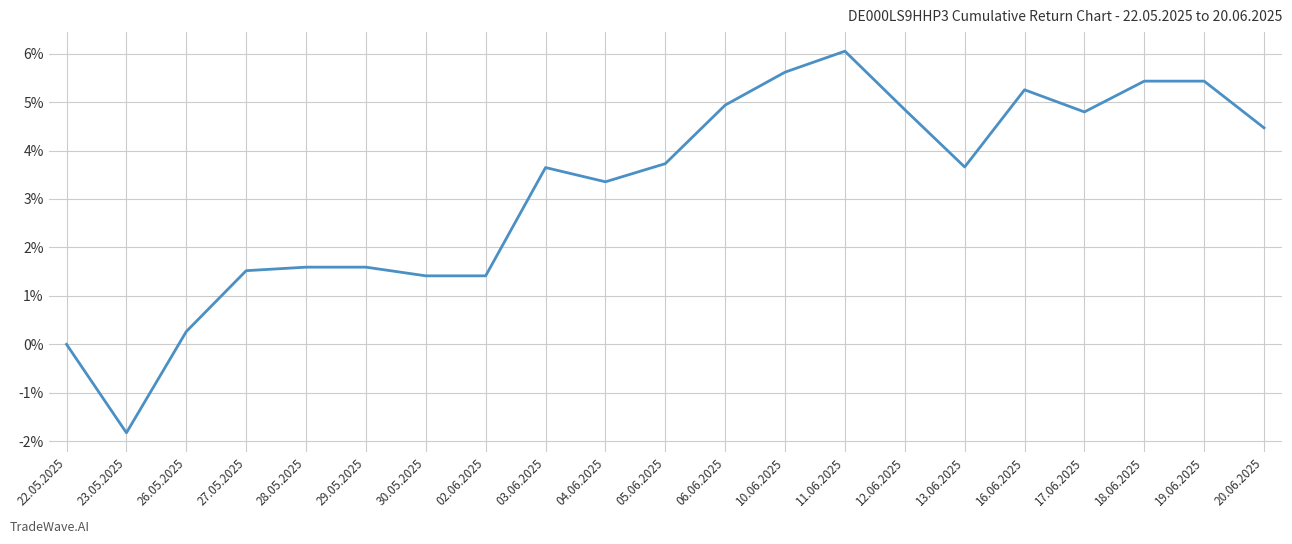

What position from the left is 27.05.2025?

4